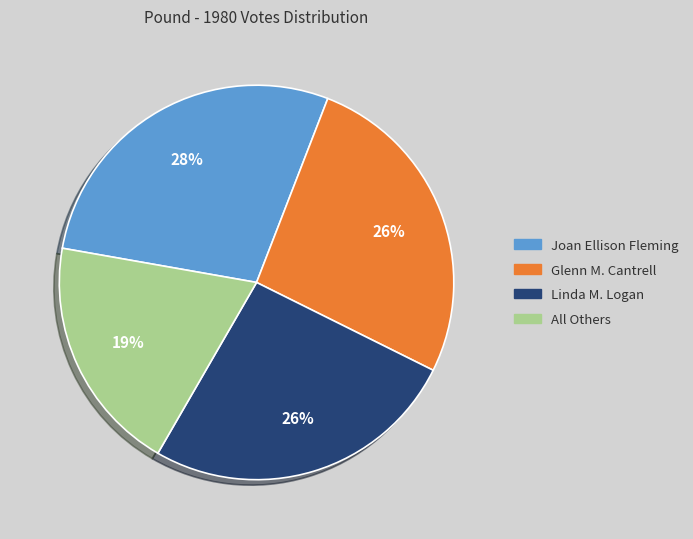

Approximately how many times larger is the value at Glenn M. Cantrell compared to All Others?

1.4